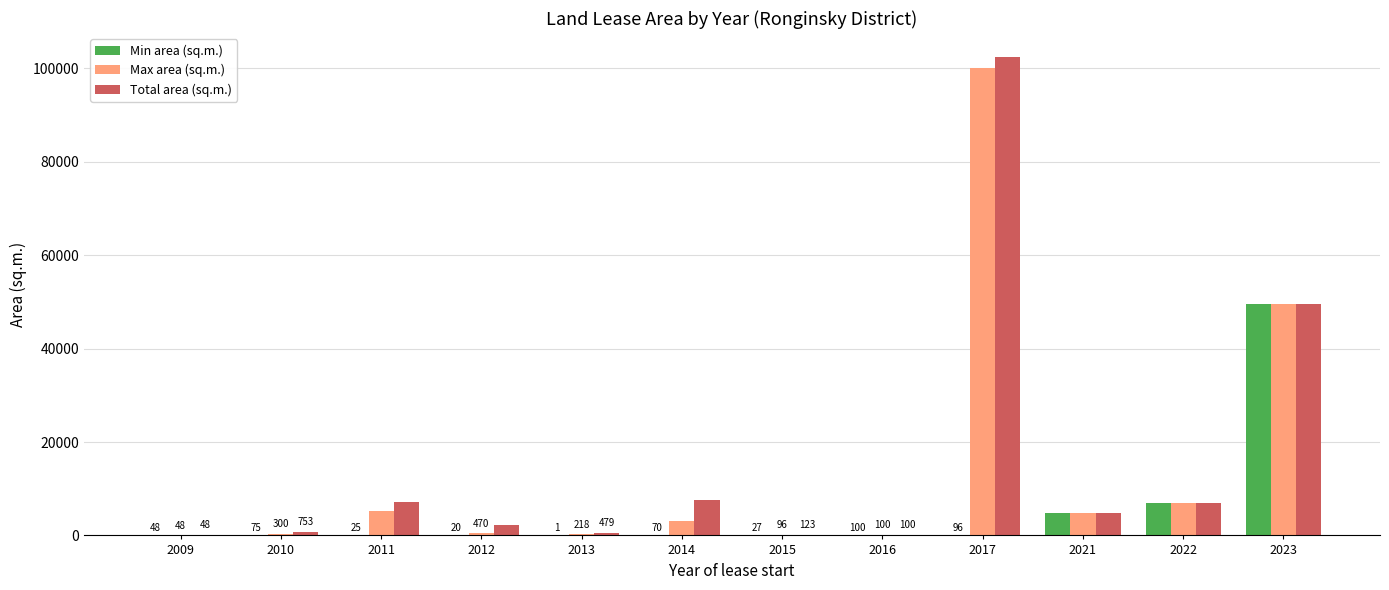

How many distinct data groups are displayed?

3